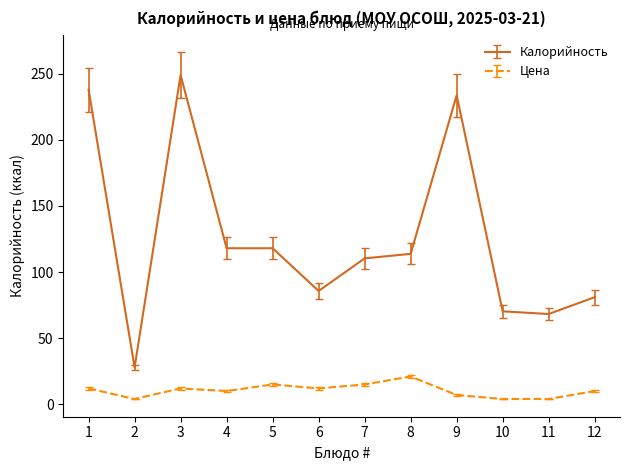

Does the chart have visible grid lines?

No